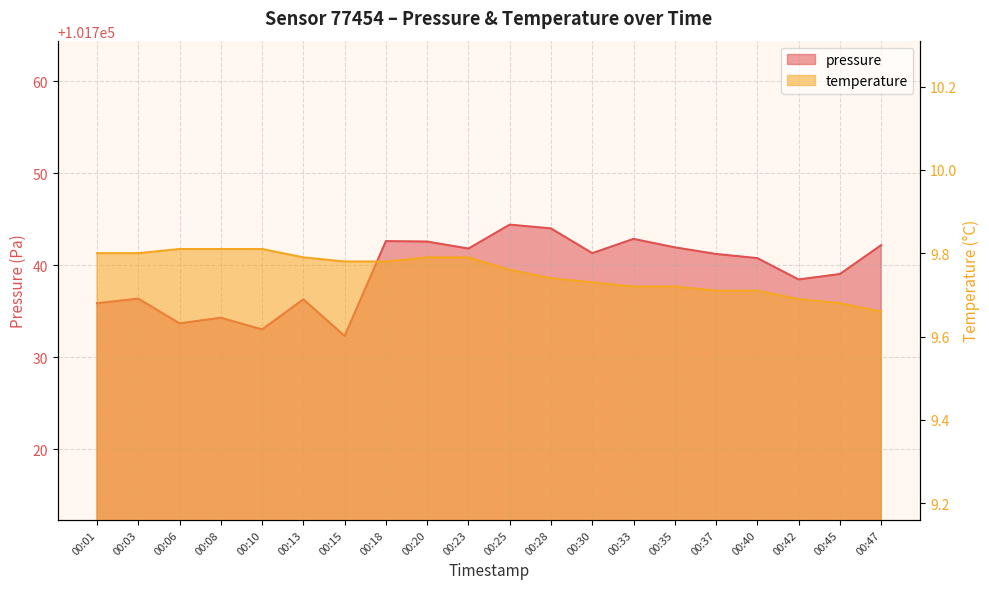

How many data points does each series have?

20